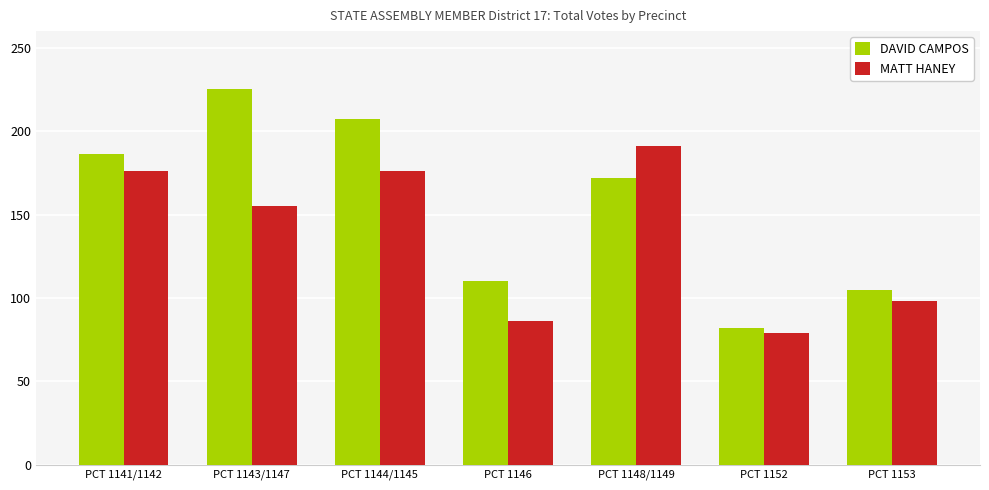

Is it true that MATT HANEY equals 86 at PCT 1146?

True